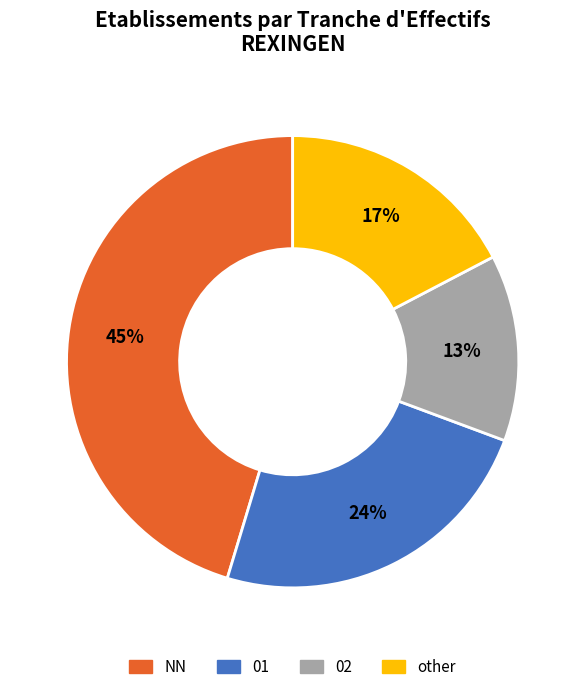

Does NN represent more than half of the total?

No